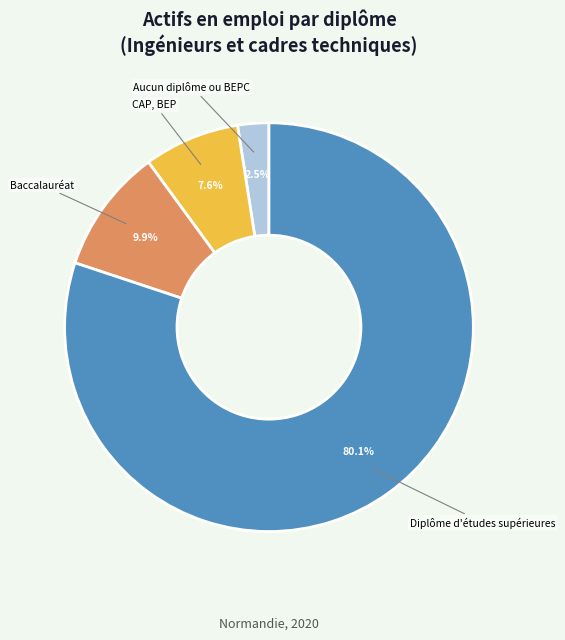

Count the number of slices in the pie.

4